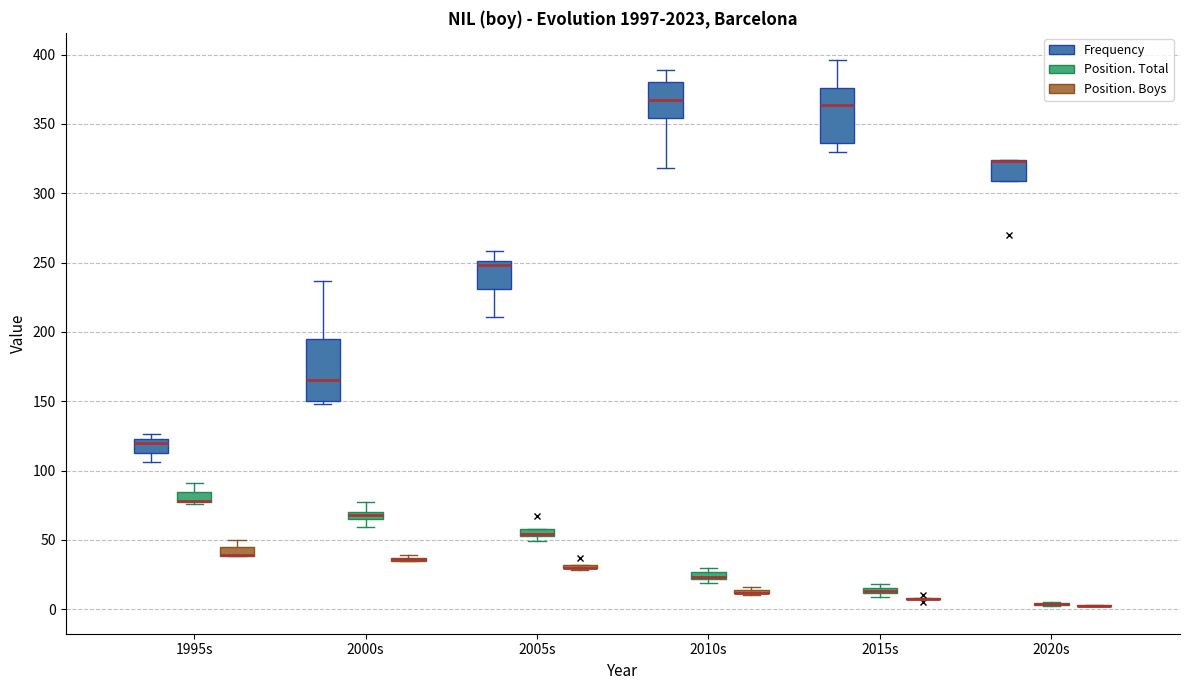

Comparing the boxes themselves (not the whiskers), which one is the tallest?

2000s (Frequency)